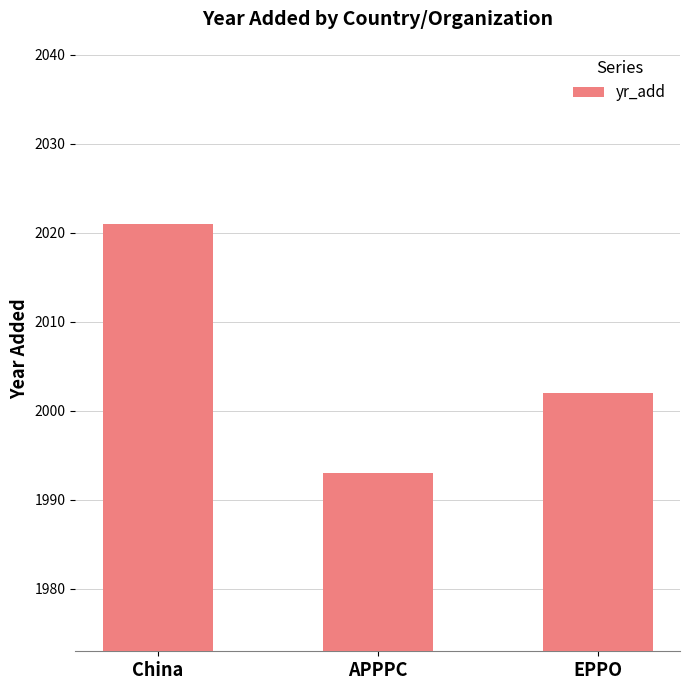

How many bars are there in total?

3